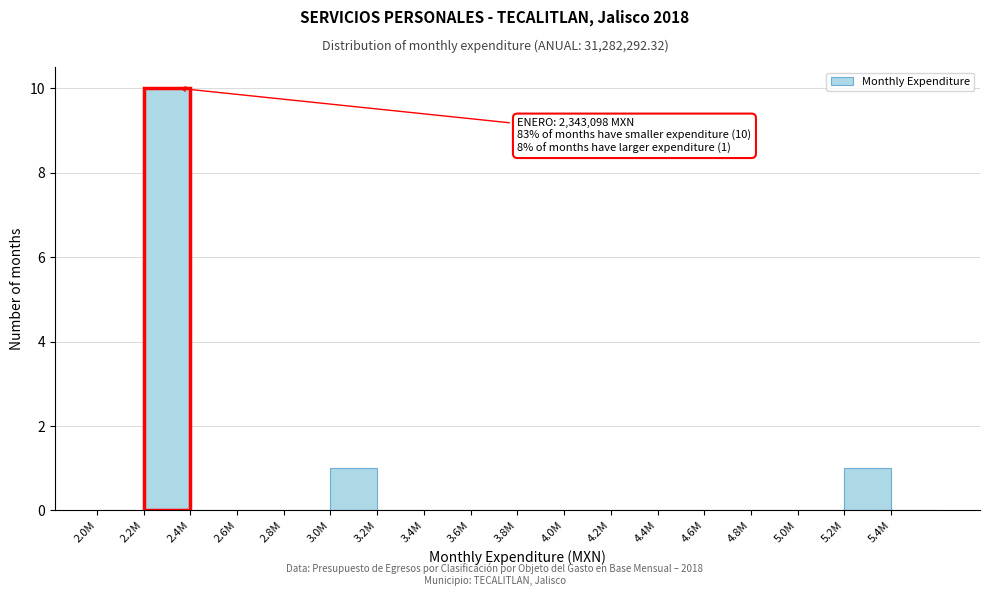

Reading left to right, extract all data points from this chart.

2.0M=0	2.2M=10	2.4M=0	2.6M=0	2.8M=0	3.0M=1	3.2M=0	3.4M=0	3.6M=0	3.8M=0	4.0M=0	4.2M=0	4.4M=0	4.6M=0	4.8M=0	5.0M=0	5.2M=1	5.4M=0